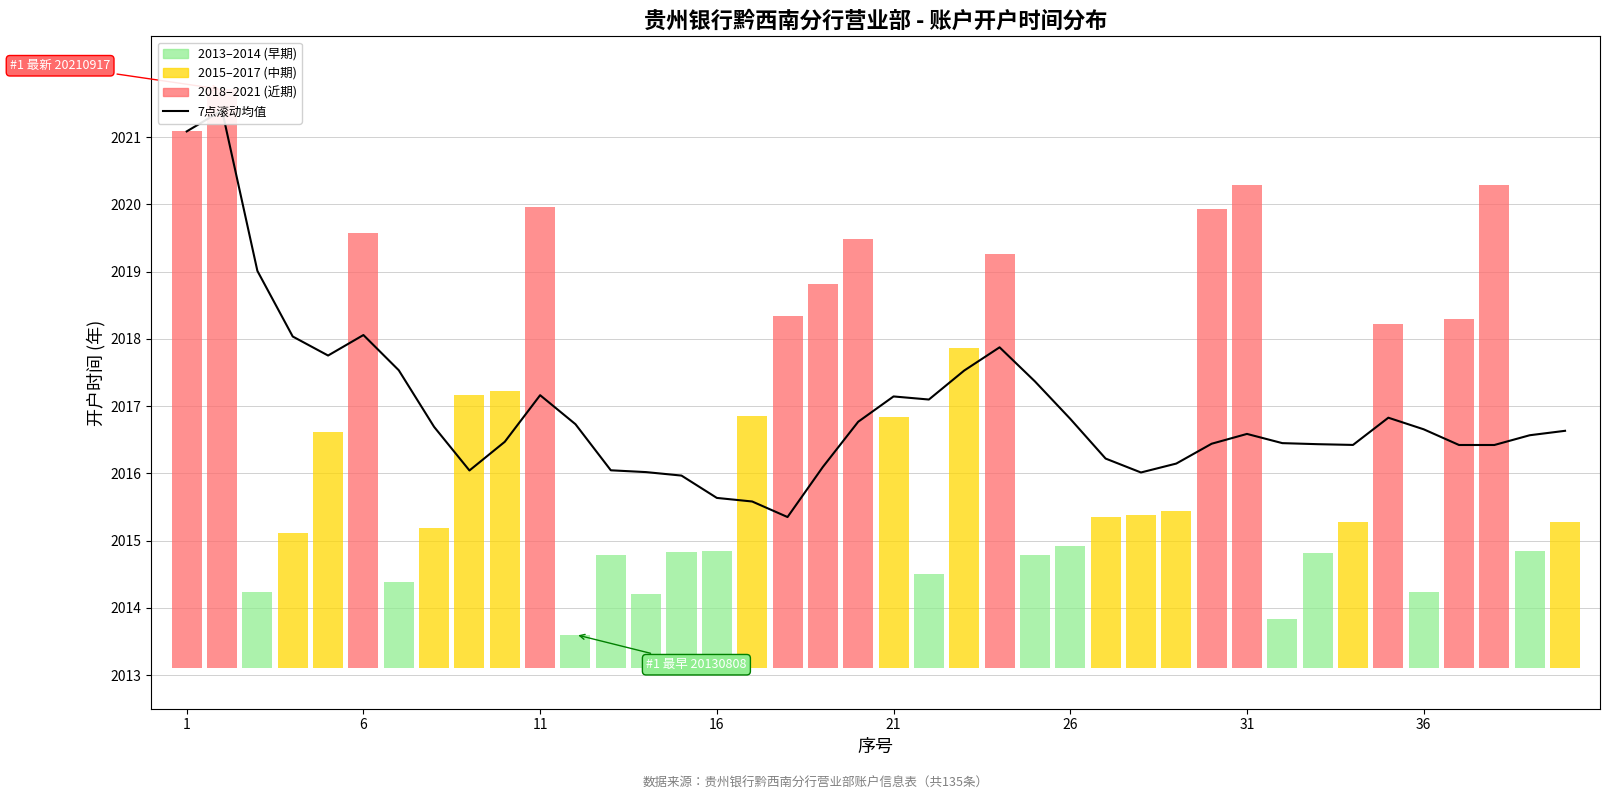

Reading left to right, what are all the values shown in this chart?

2021.1	2021.4	2019.0	2018.0	2017.8	2018.1	2017.5	2016.7	2016.0	2016.5	2017.2	2016.7	2016.0	2016.0	2016.0	2015.6	2015.6	2015.4	2016.1	2016.8	2017.1	2017.1	2017.5	2017.9	2017.4	2016.8	2016.2	2016.0	2016.1	2016.4	2016.6	2016.4	2016.4	2016.4	2016.8	2016.7	2016.4	2016.4	2016.6	2016.6